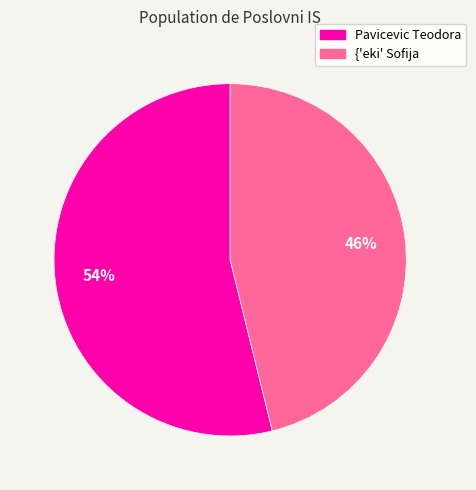

Combined, do Pavicevic Teodora and {'eki' Sofija account for over 50%?

Yes